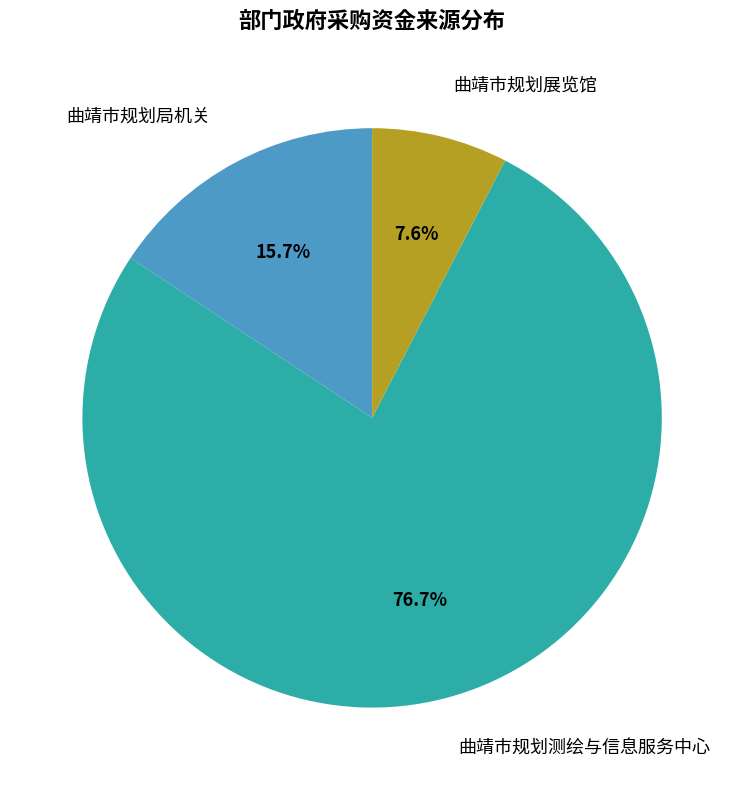

What percentage is the 曲靖市规划测绘与信息服务中心 slice, to the nearest percent?

77%